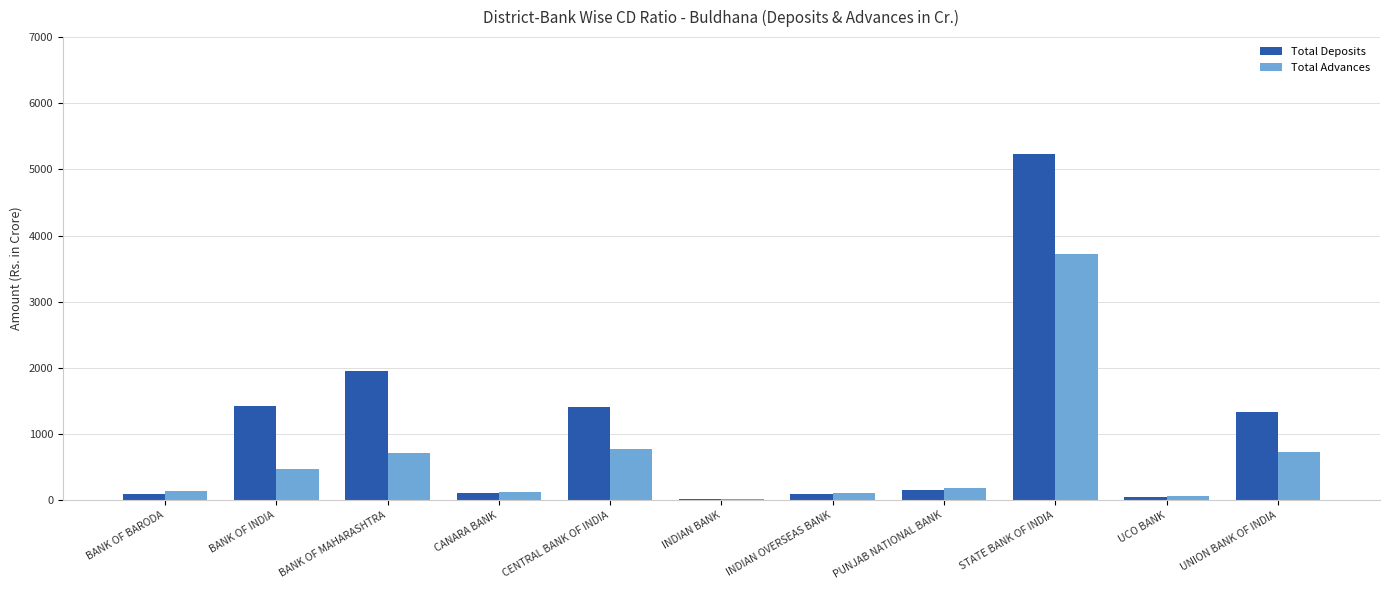

Are the bars grouped side by side (vs. stacked)?

Yes